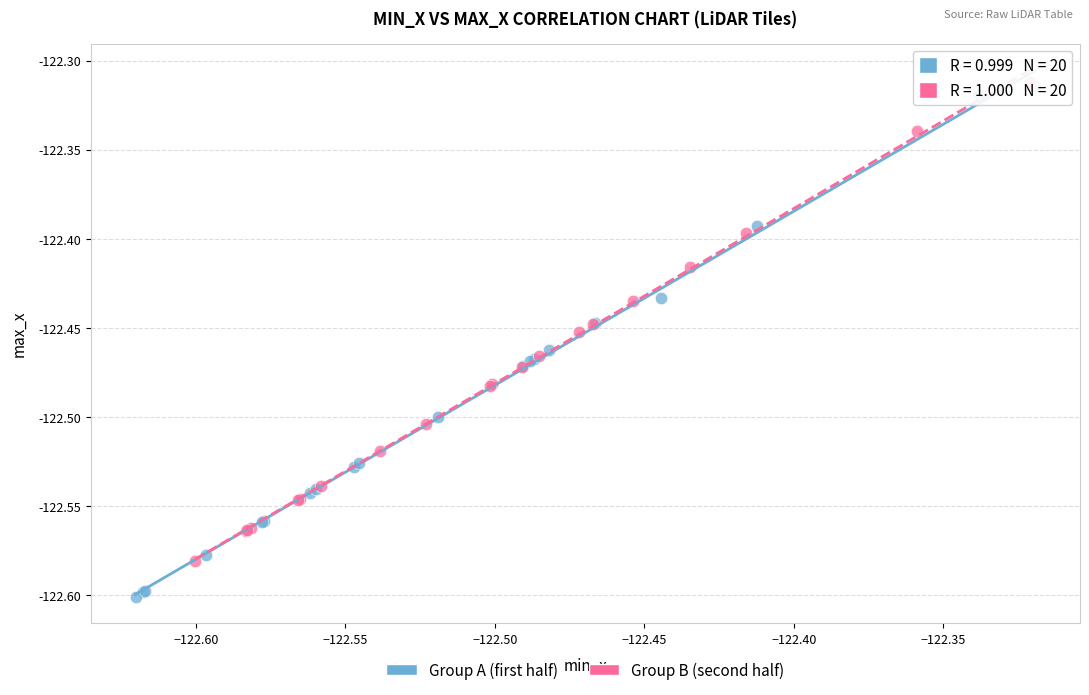

What are all the series names shown in the legend?

Group A (first half), Group B (second half)